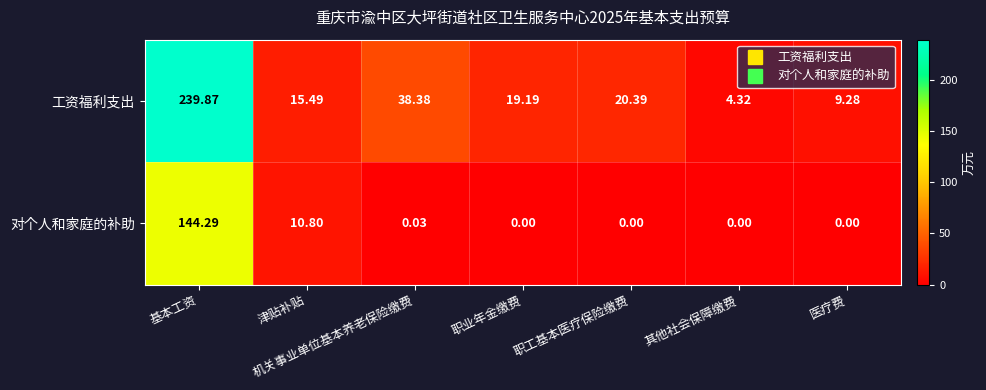

List the series in order of their peak value, highest first.

工资福利支出, 对个人和家庭的补助